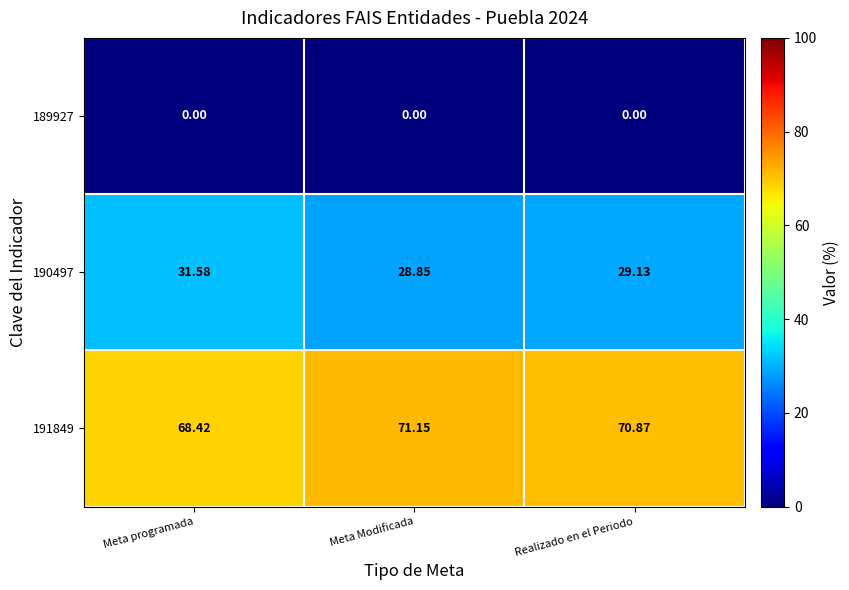

Rank the series by their maximum value, from lowest to highest.

189927, 190497, 191849